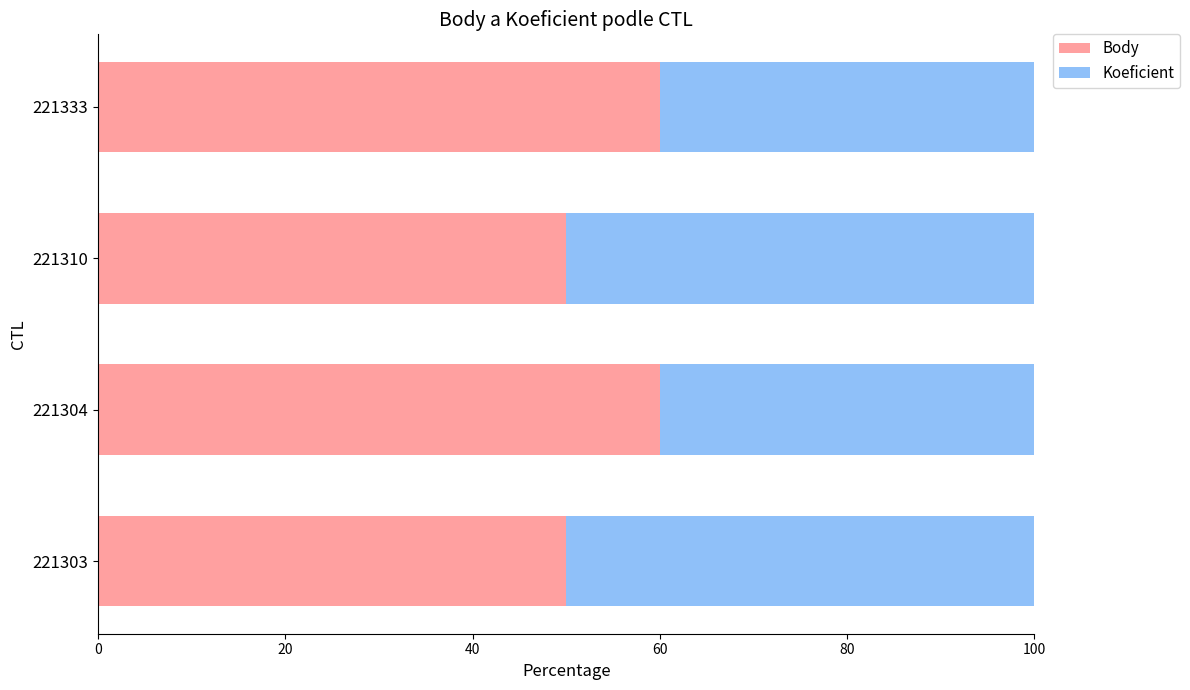

What is the average value of the Body series?

55